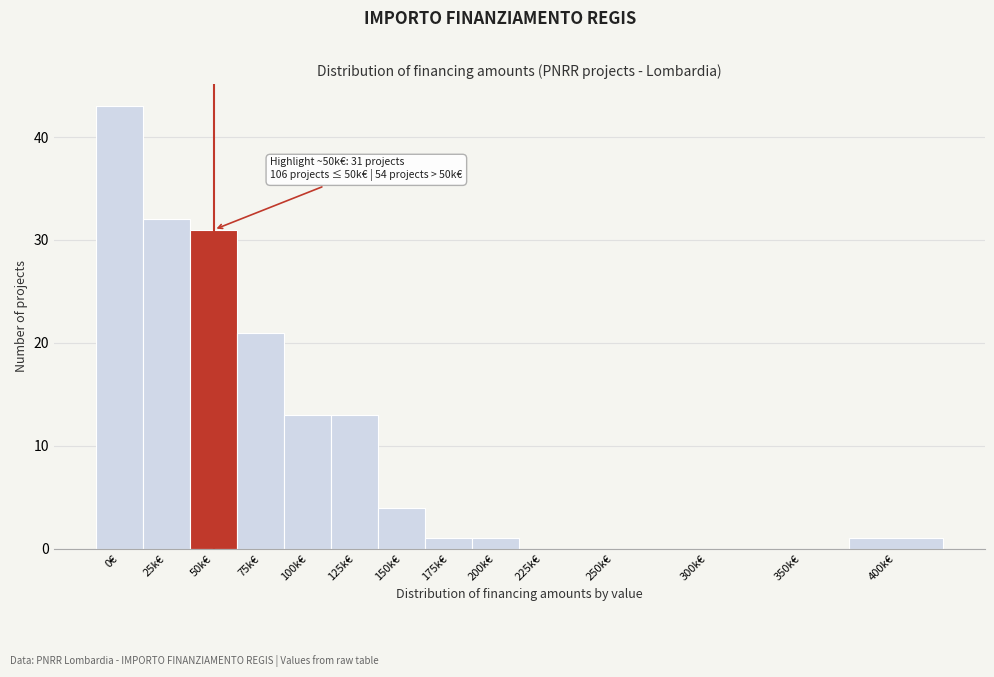

Reading left to right, list all the values displayed in this chart.

0€=43	25k€=32	50k€=31	75k€=21	100k€=13	125k€=13	150k€=4	175k€=1	200k€=1	225k€=0	250k€=0	300k€=0	350k€=0	400k€=1